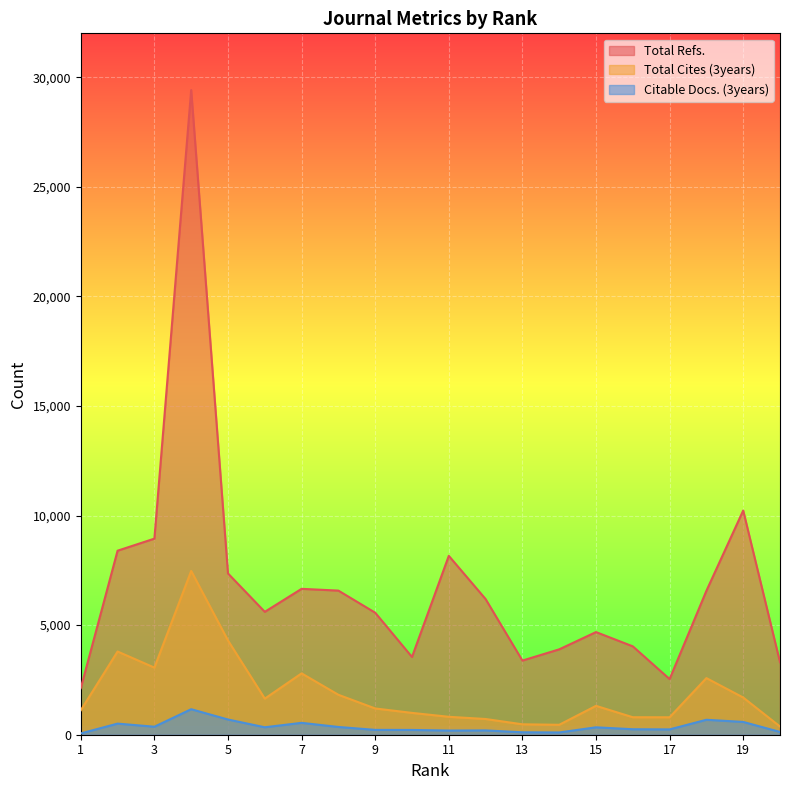

Reading right to left, extract all data points from this chart.

Total Refs.: 3309	10229	6566	2539	4032	4683	3895	3383	6189	8161	3547	5567	6575	6656	5607	7358	29412	8946	8396	2126
Total Cites (3years): 374	1697	2583	796	798	1317	453	475	717	818	996	1198	1822	2799	1646	4300	7472	3062	3796	1116
Citable Docs. (3years): 127	584	682	243	250	338	103	111	197	191	218	221	354	542	340	694	1164	365	507	60